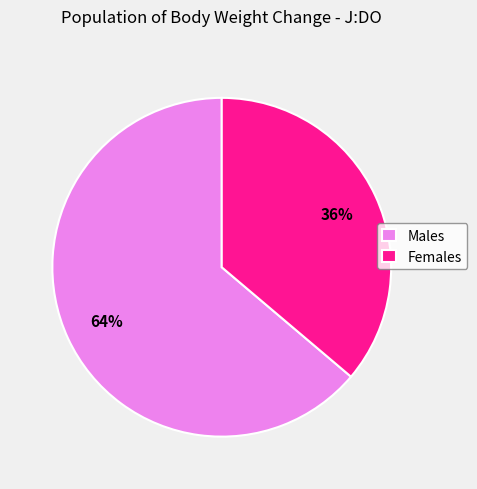

To the nearest percent, what is the difference between the largest and smallest slice percentages?

28%